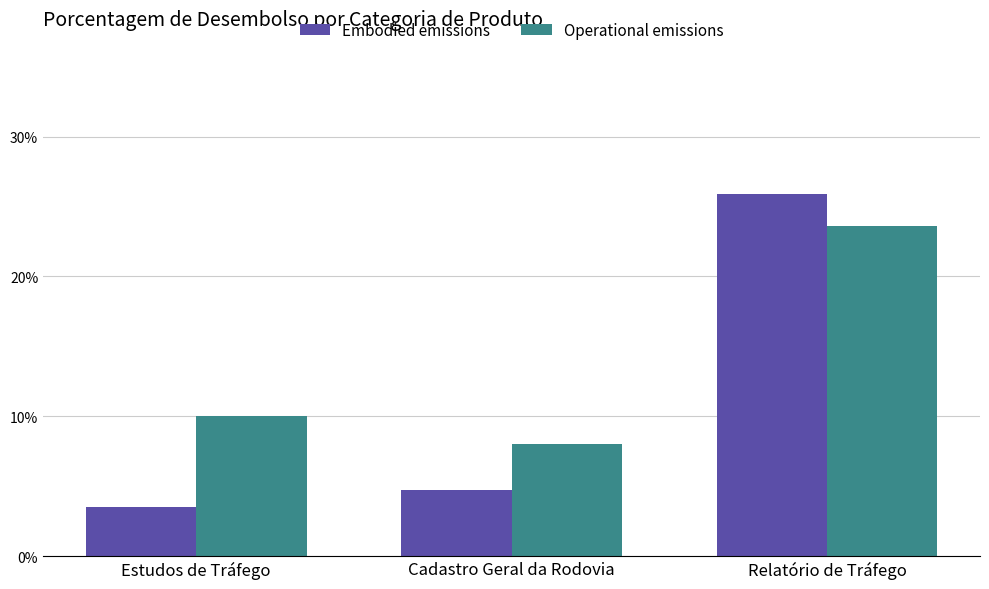

Are the bars horizontal?

No